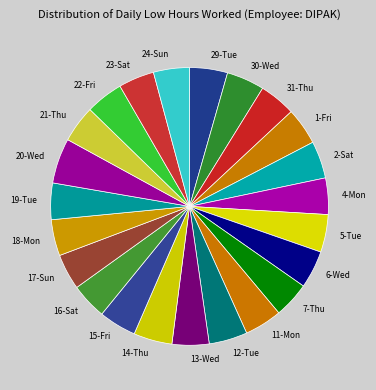

Which slice is the largest?

20-Wed